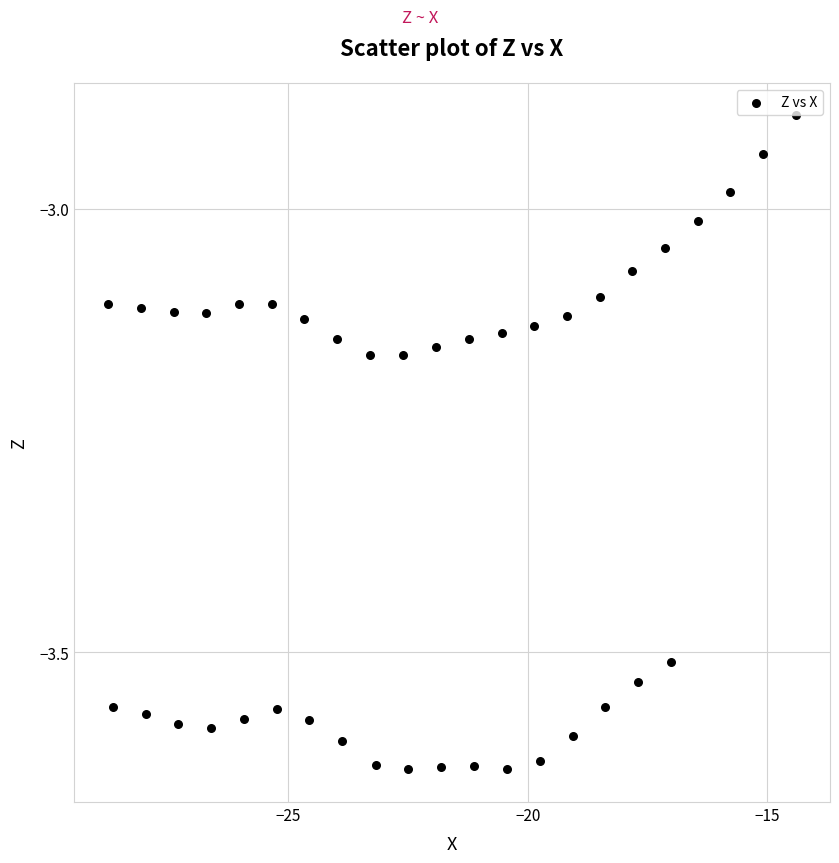

What is the range of X values (max minus min)?

14.4